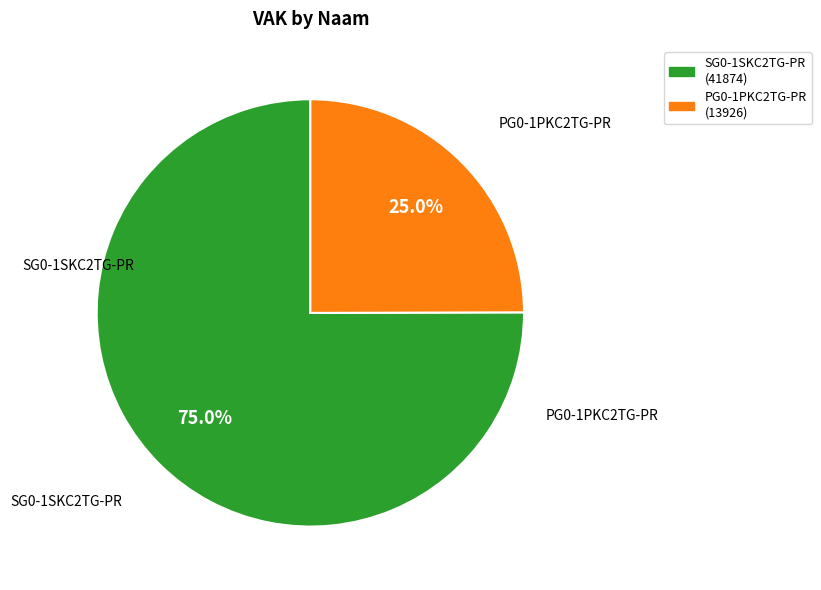

Is it true that SG0-1SKC2TG-PR is 81% of the pie?

False